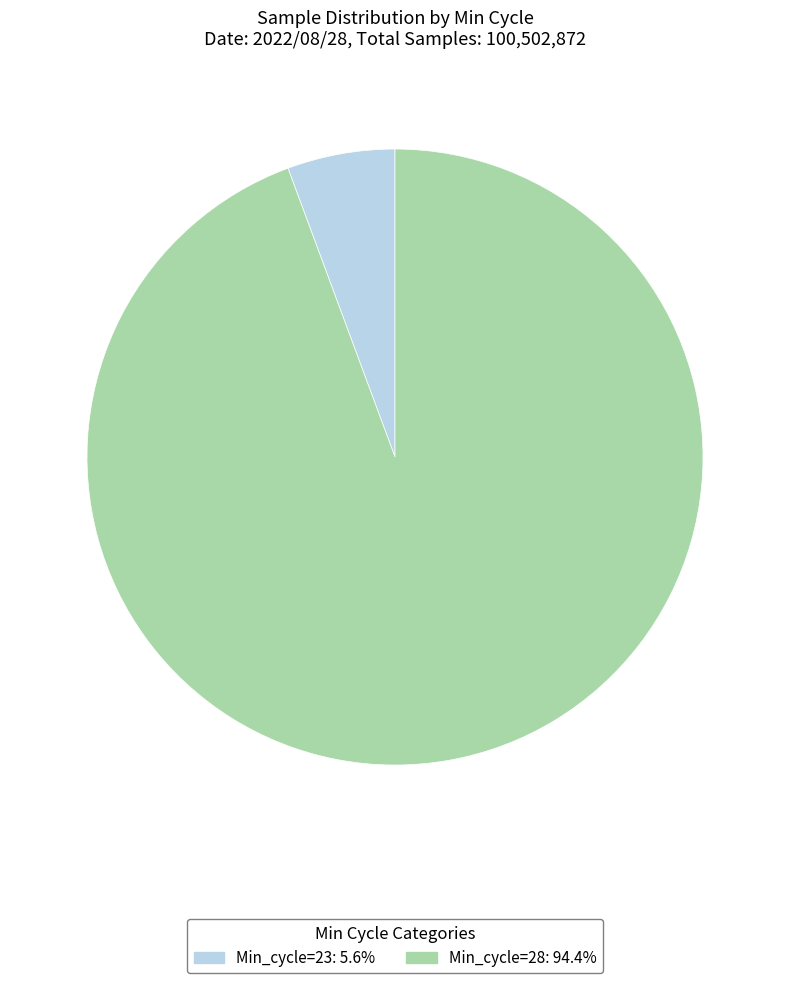

How many segments does this pie chart have?

2